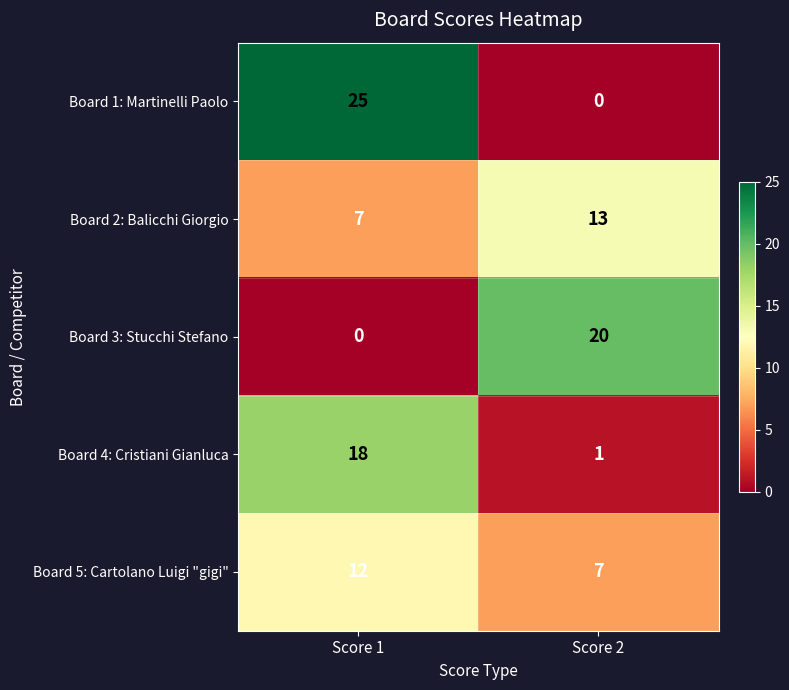

Reading right to left, what are all the values shown in this chart?

Board 1: Martinelli Paolo: 0	25
Board 2: Balicchi Giorgio: 13	7
Board 3: Stucchi Stefano: 20	0
Board 4: Cristiani Gianluca: 1	18
Board 5: Cartolano Luigi "gigi": 7	12